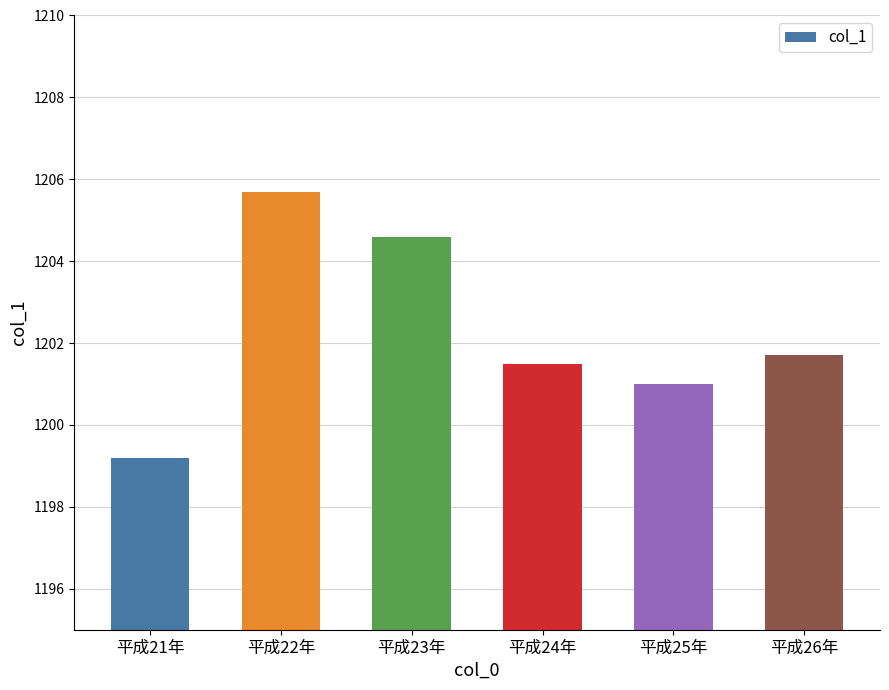

At which category does the chart reach its minimum across all series?

平成21年